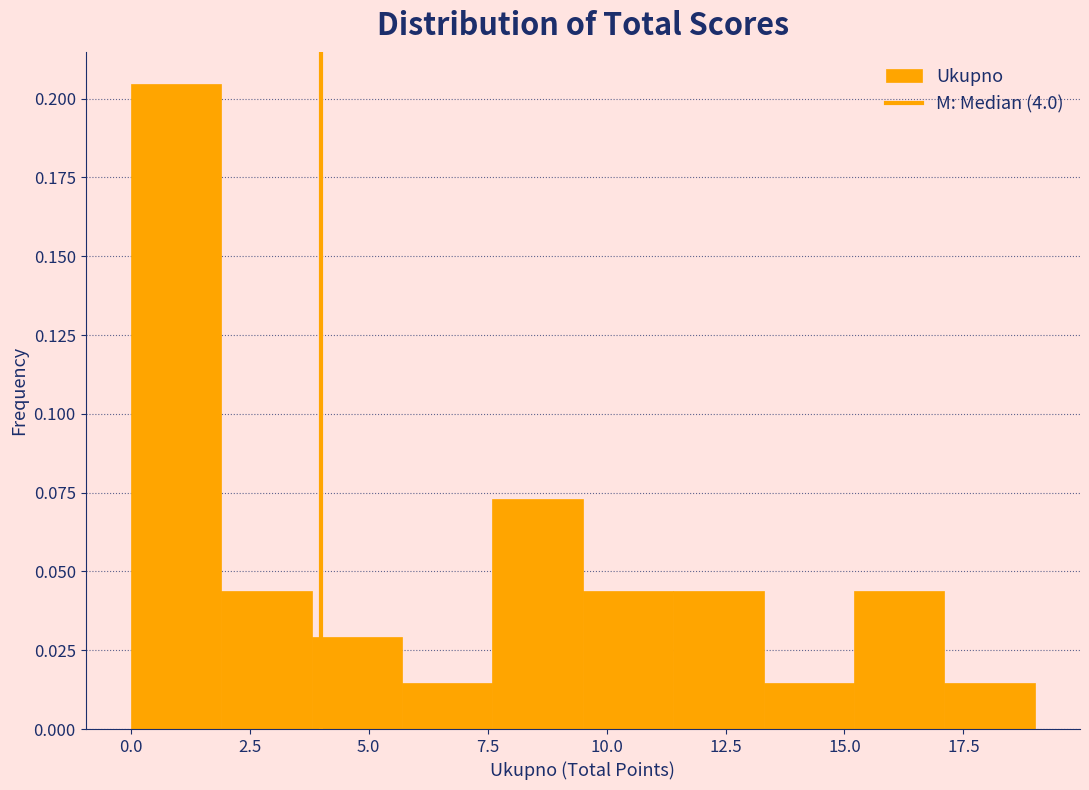

Read against the x-axis, roughly where is the centre of the tallest bar?

1.0